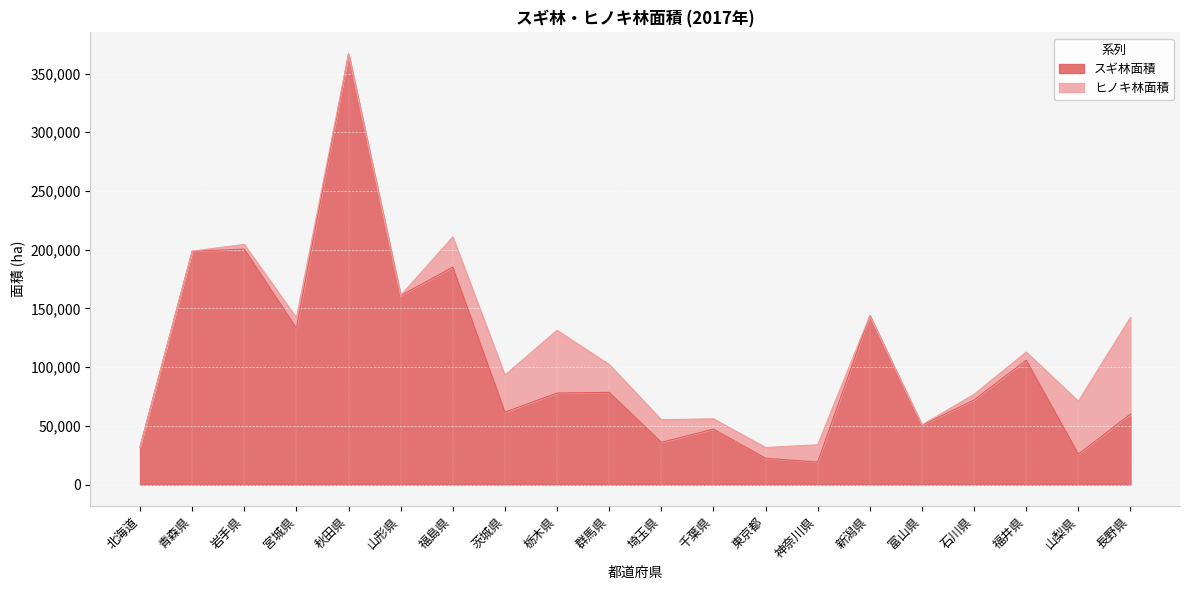

What is the change in value from 山形県 to 福島県?

+24300